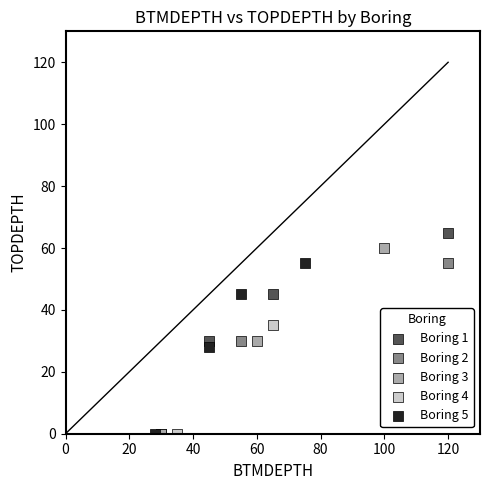

What are all the series names shown in the legend?

Boring 1, Boring 2, Boring 3, Boring 4, Boring 5